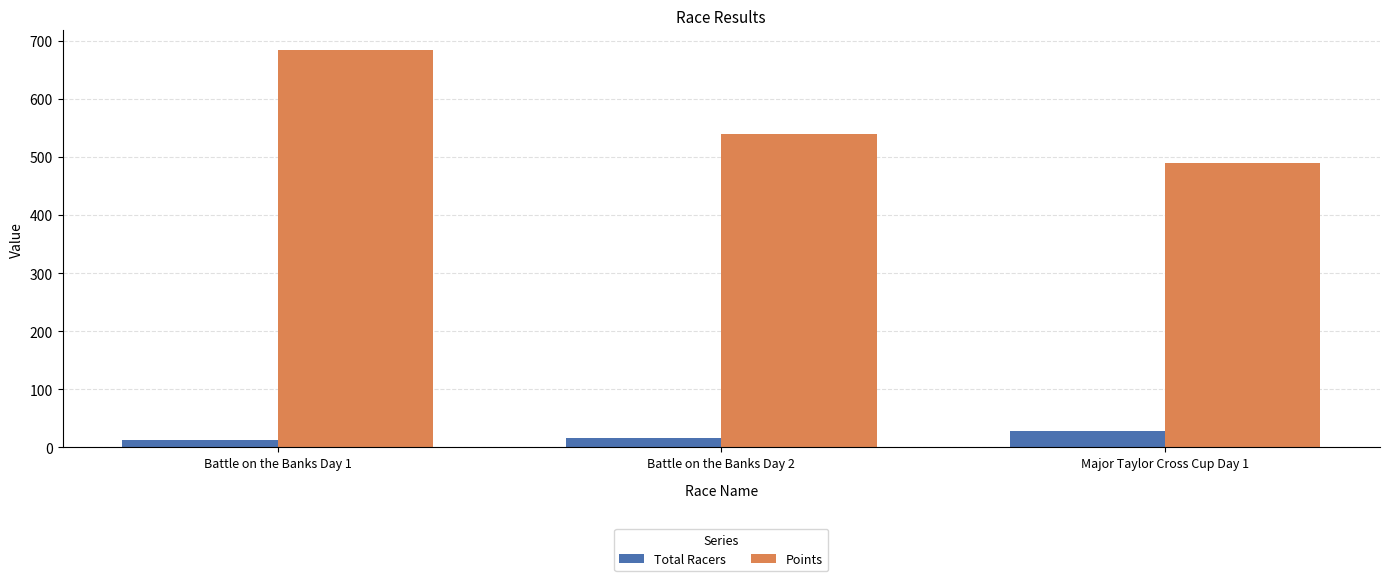

Where is Total Racers nearest to the value 20?

Battle on the Banks Day 2